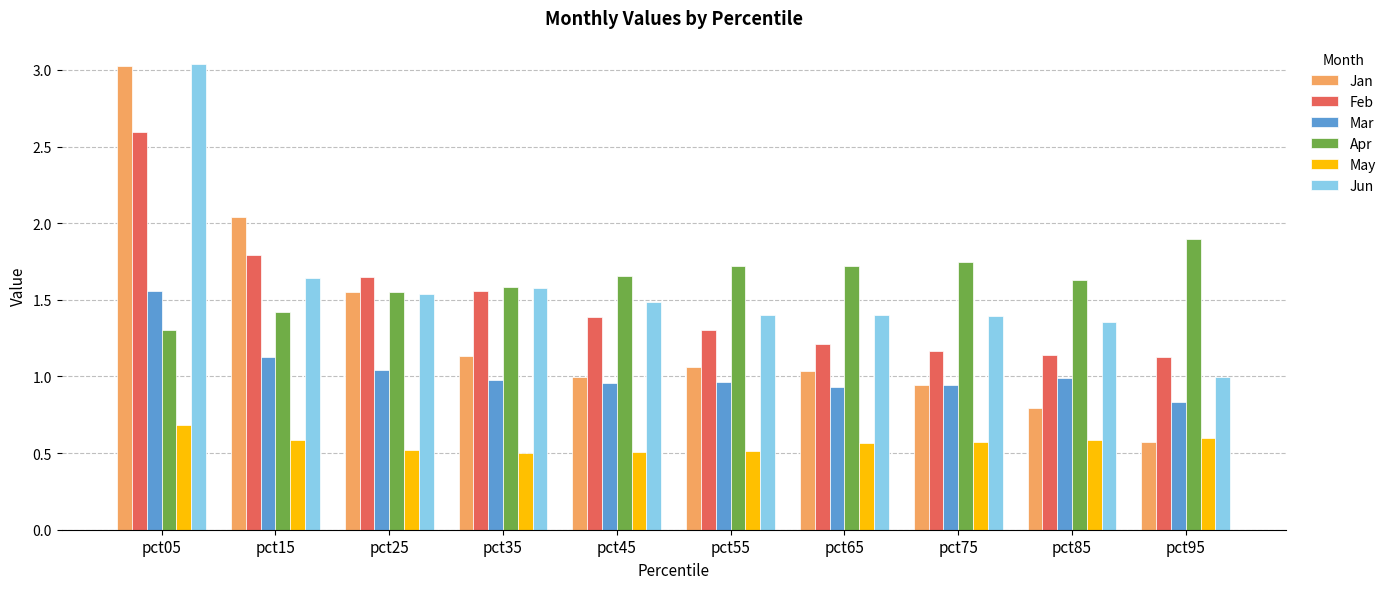

What is the total value across all series at pct35?

7.3